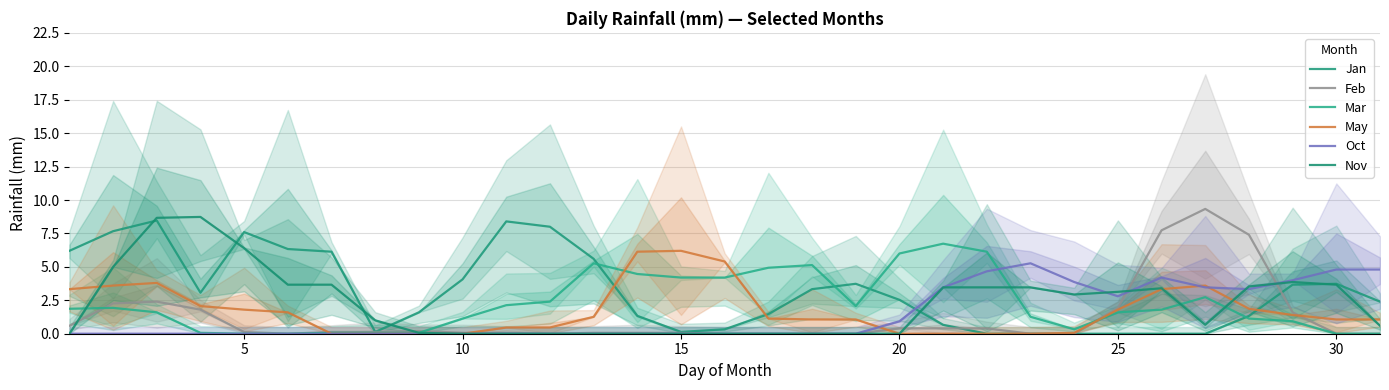

In May, how many points are higher than both neighbors (excluding endpoints)?

3